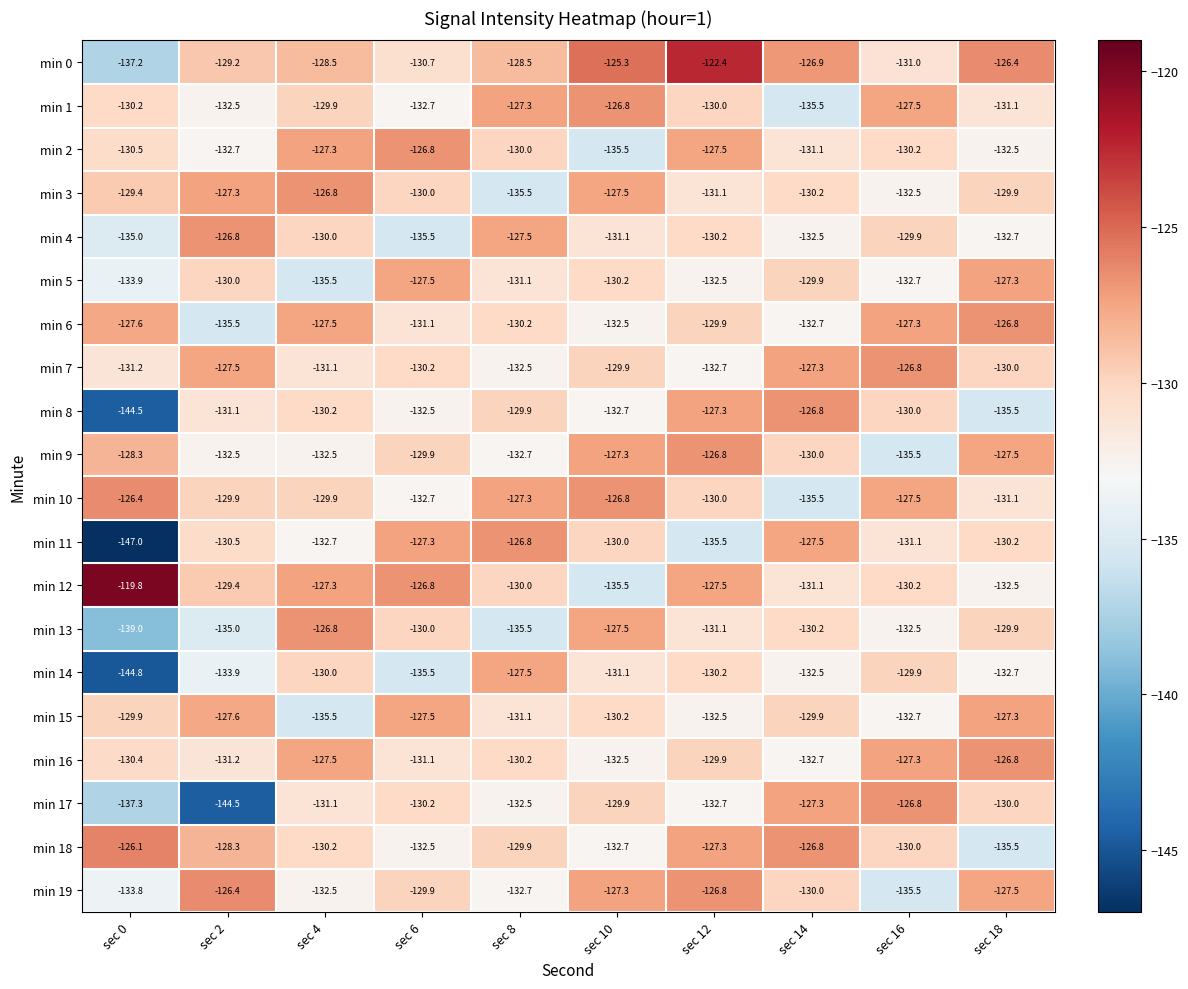

Which category has the highest value across all series?

sec 0